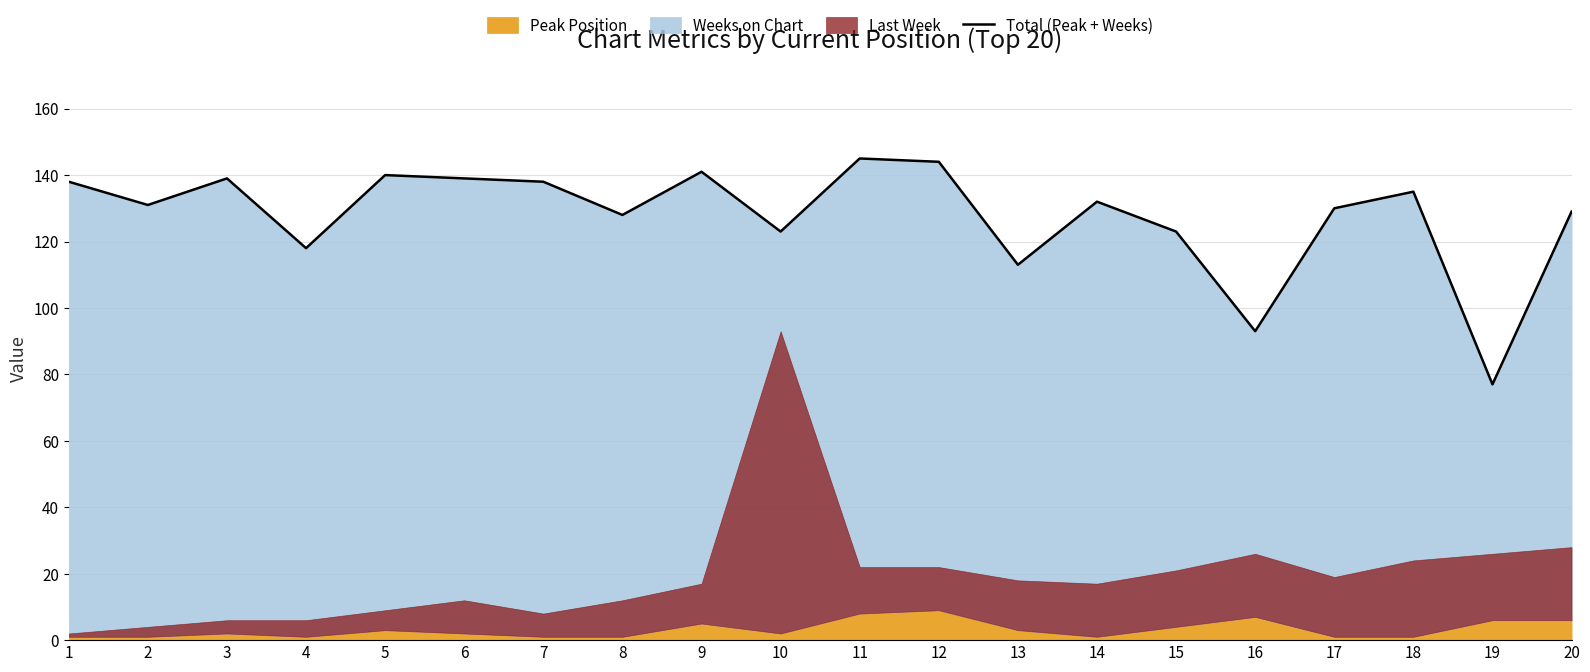

Which category has the lowest value across all series?

19